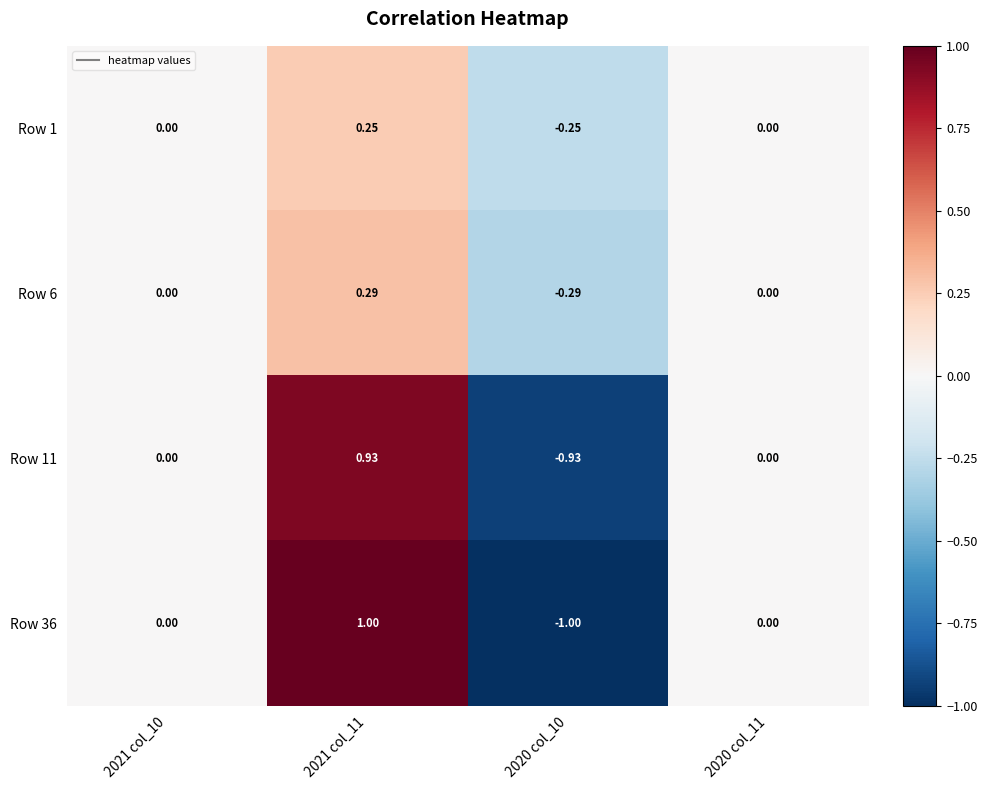

How many negative values does the Row 36 series have?

1